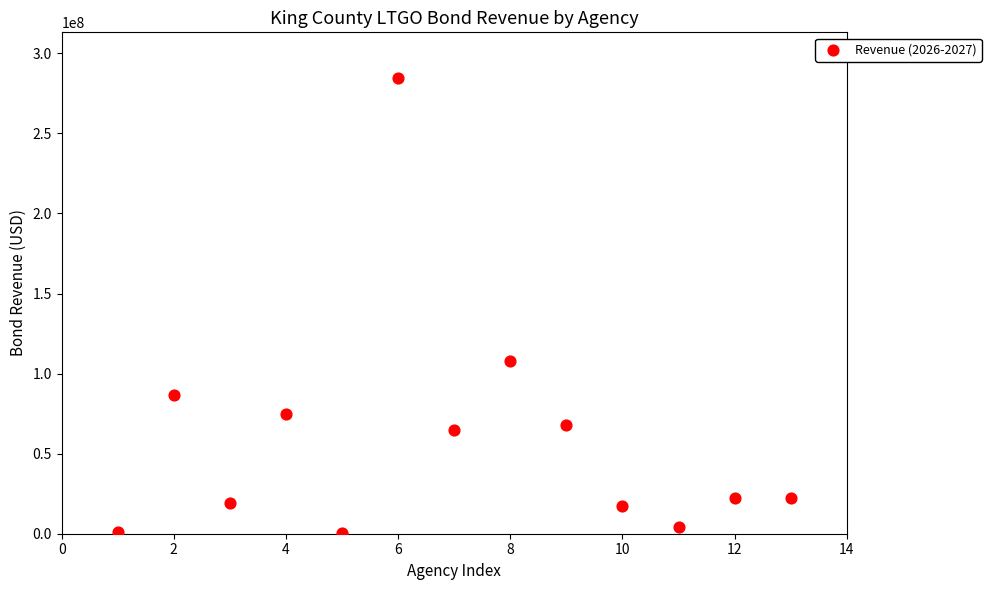

What is the range of X values (max minus min)?

12